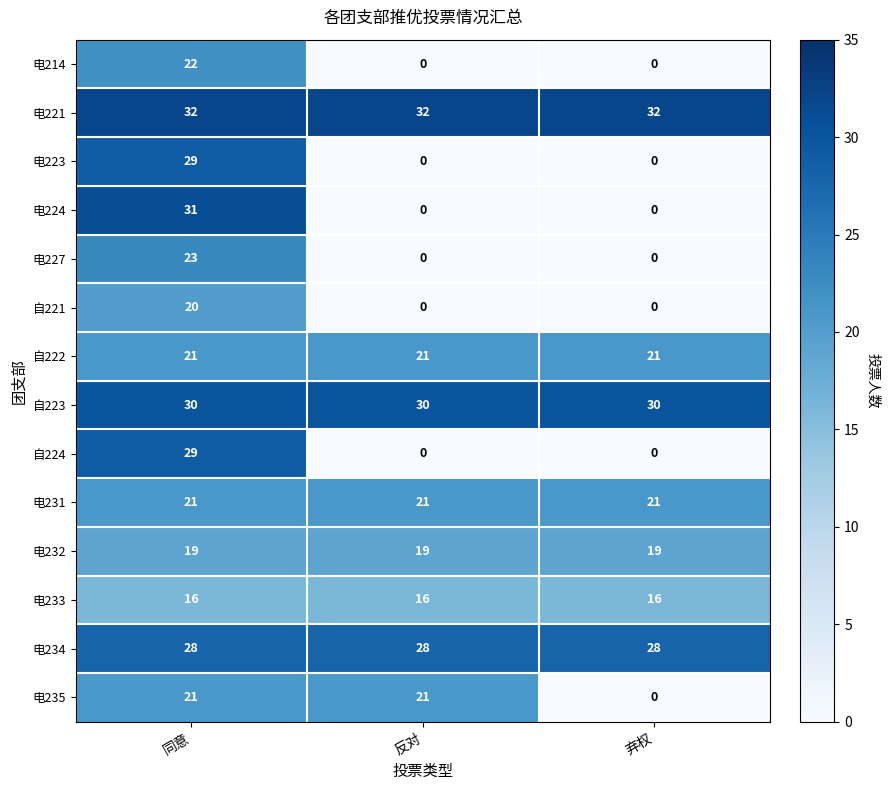

Which series has the largest range (max minus min)?

电224